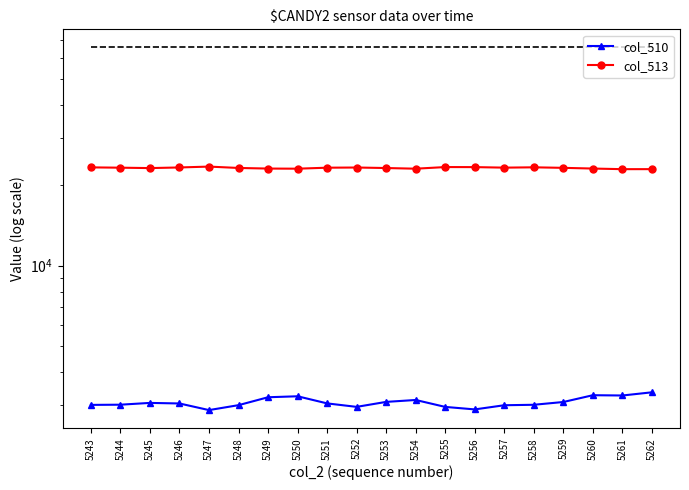

What is the difference between the maximum and minimum values in the col_513 series?

515